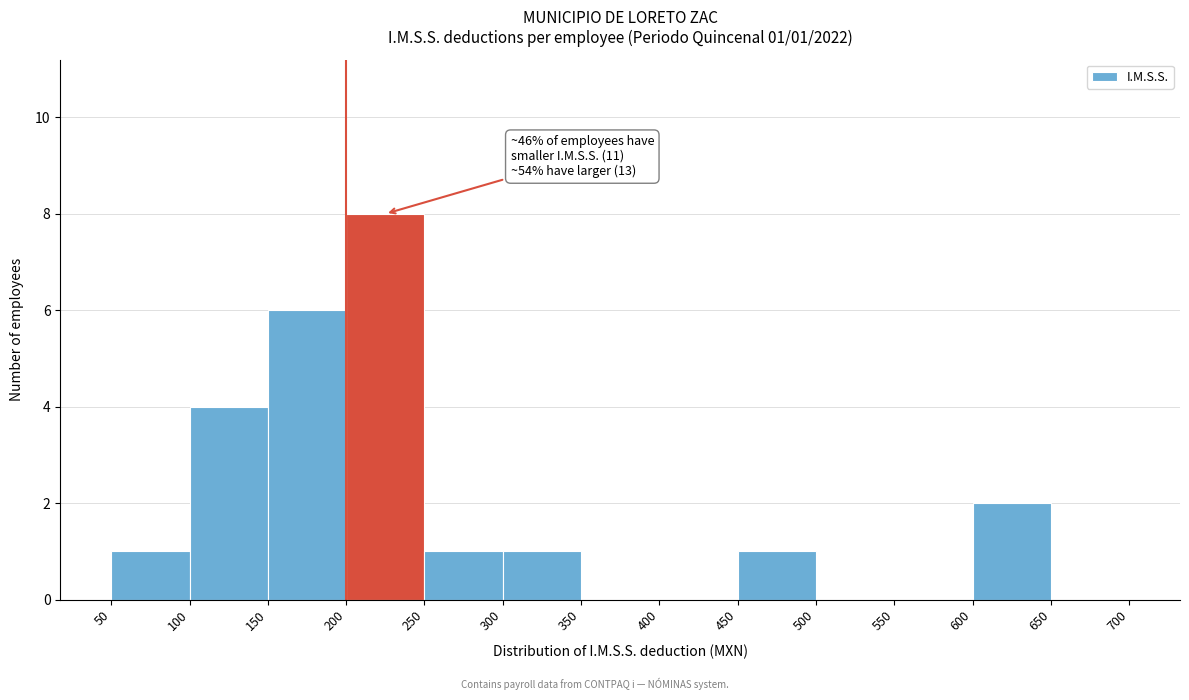

Which range on the x-axis has the tallest bar?

200 to 250